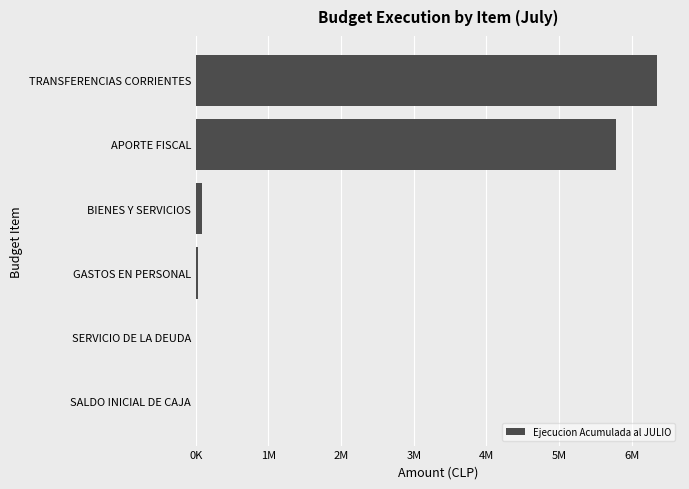

Are the bars horizontal?

Yes